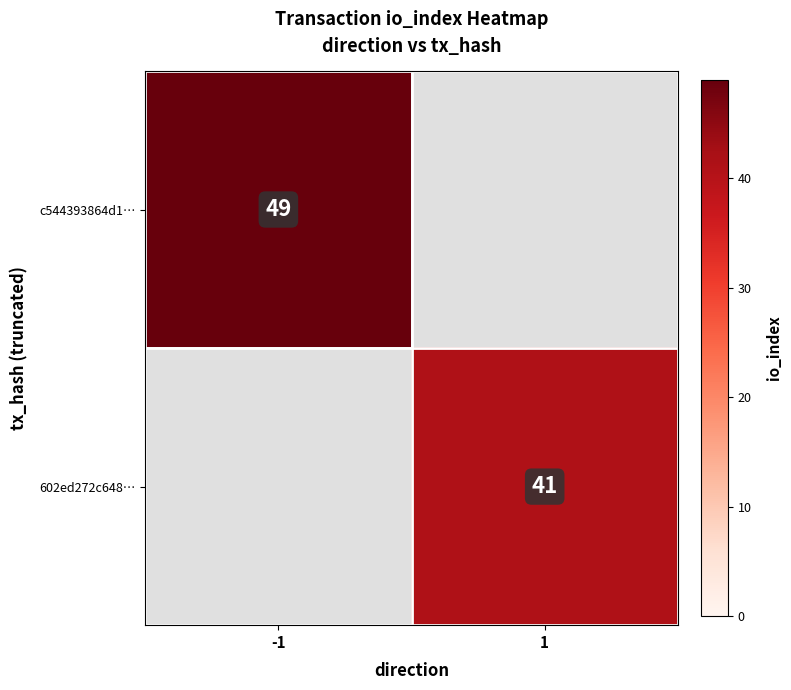

Between 1 and -1, which is larger?

-1